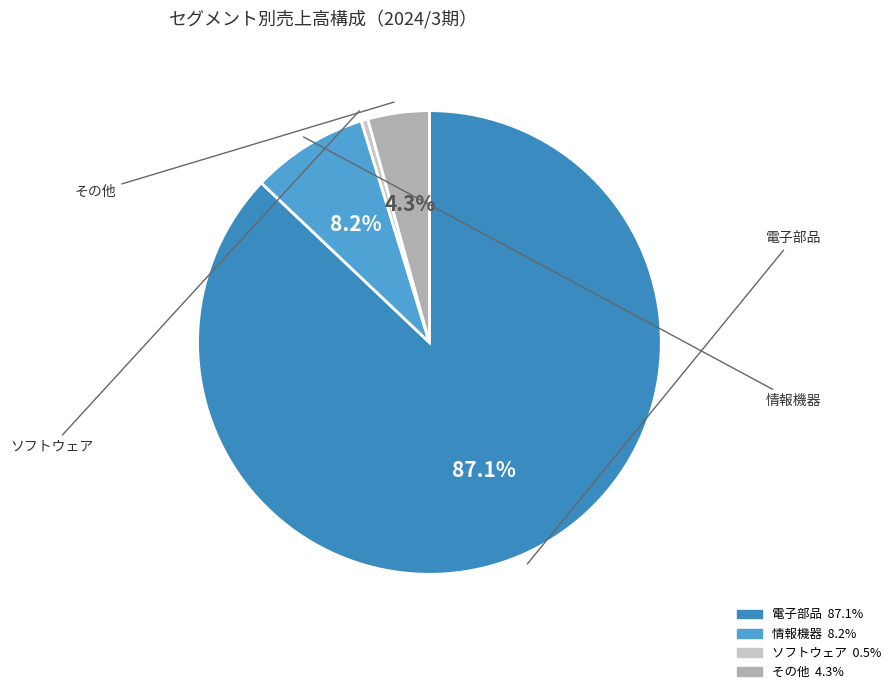

The ソフトウェア slice represents 9% of the pie. True or false?

False